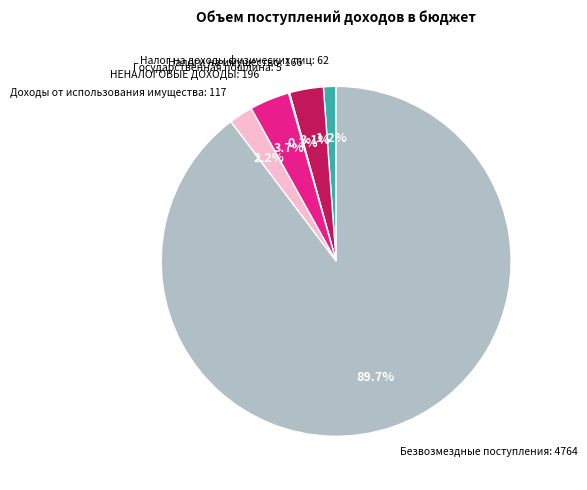

Is there a majority slice in this chart?

Yes